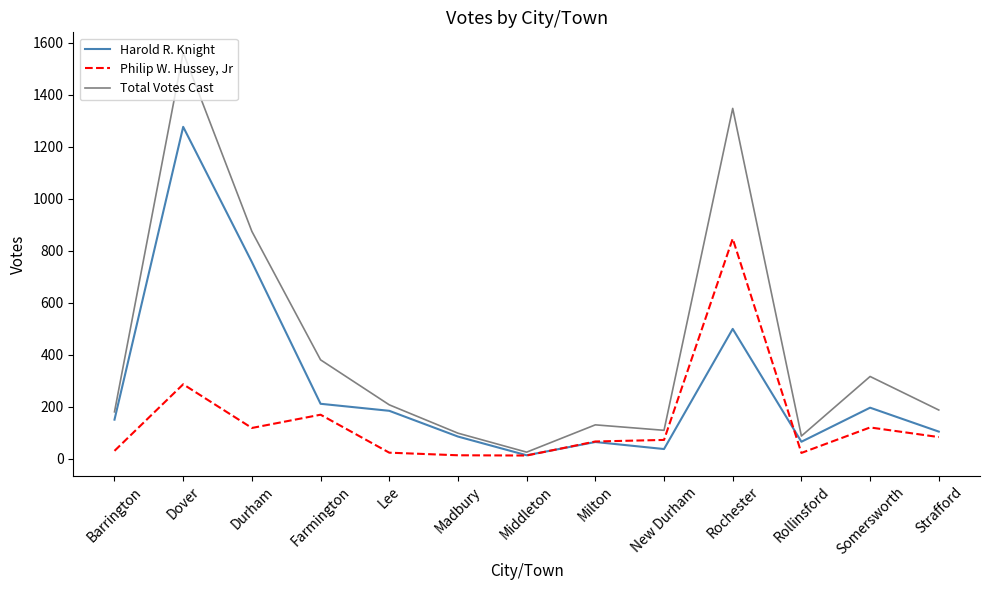

What is the highest value of the Philip W. Hussey, Jr series?

846